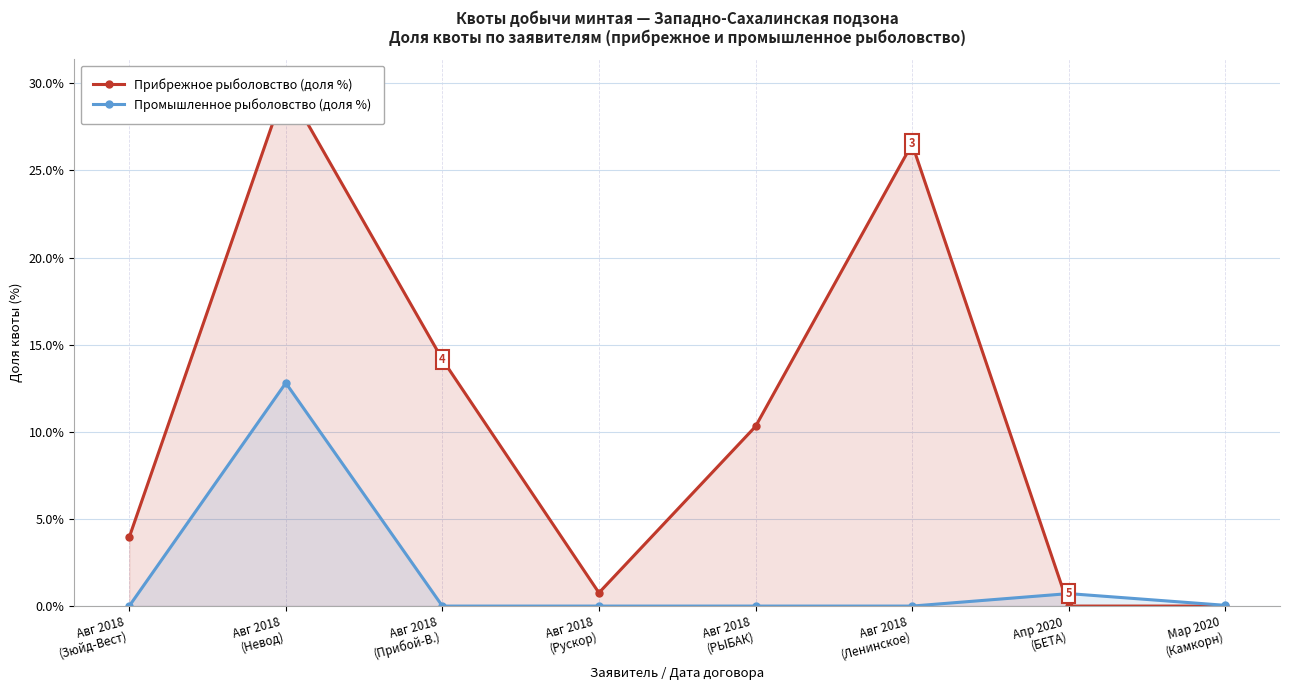

Is the value of Прибрежное рыболовство (доля %) at Мар 2020
(Камкорн) greater than the value of Промышленное рыболовство (доля %) at Авг 2018
(Зюйд-Вест)?

No